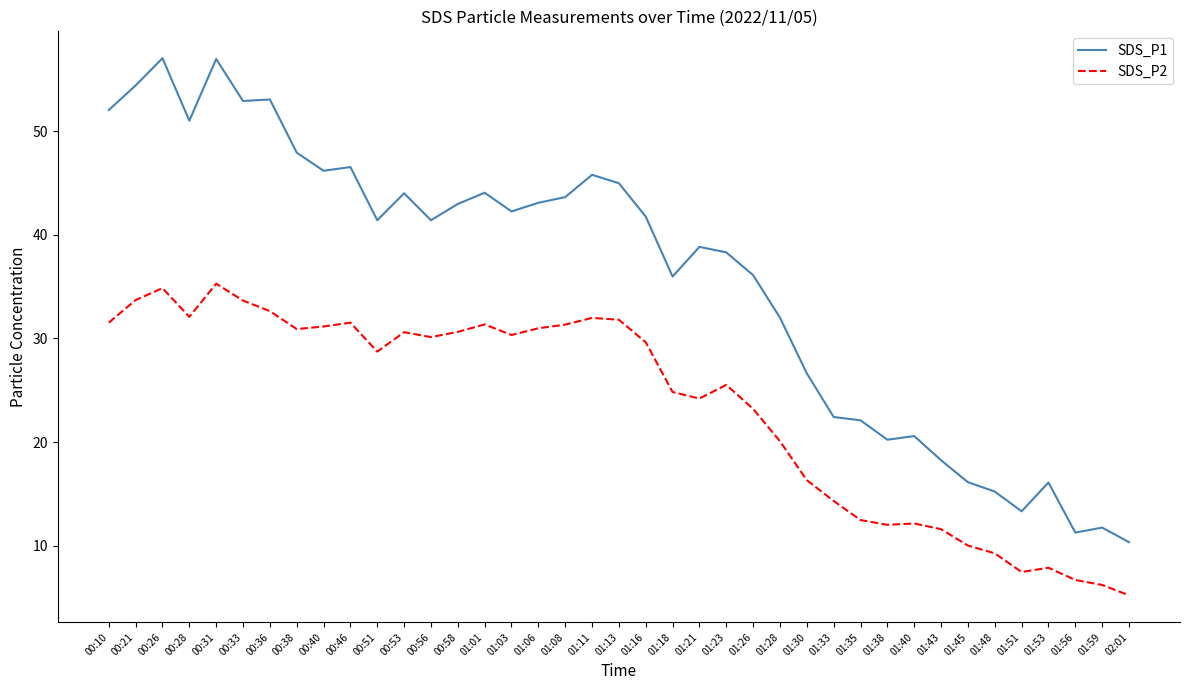

What position from the right is 01:16?

19